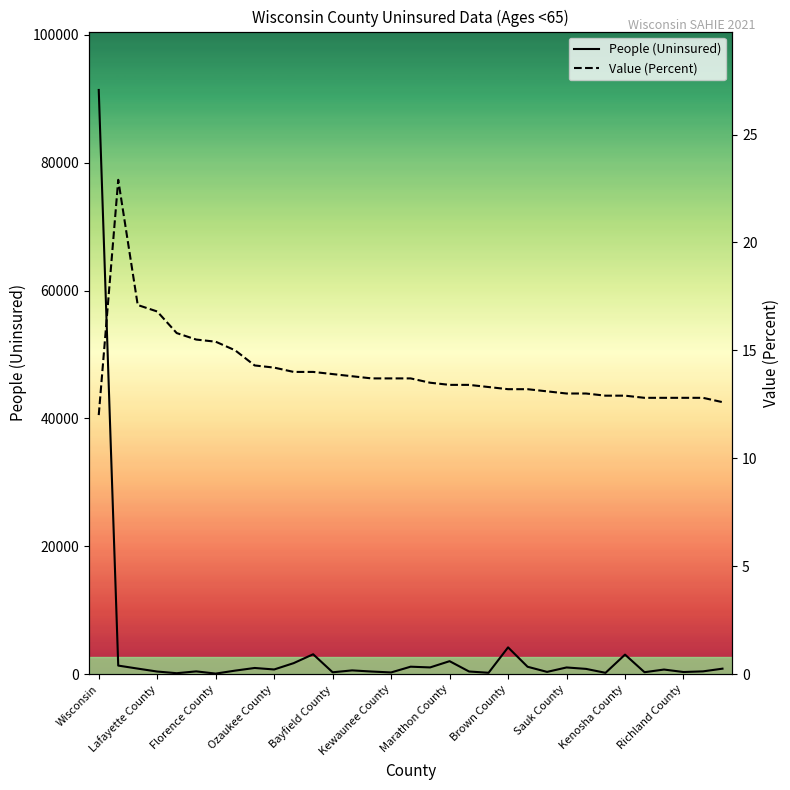

At 20, list the series in order from largest to smallest.

People (Uninsured), Value (Percent)